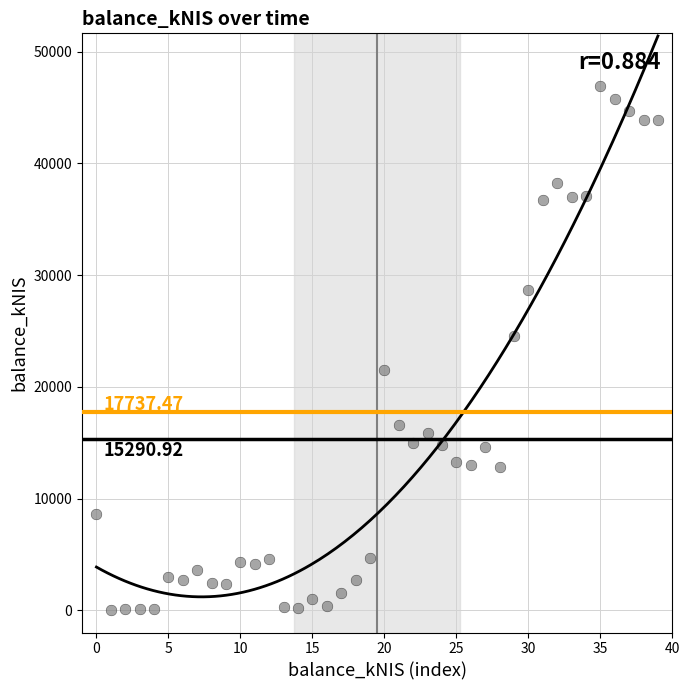

What is the range of Y values (max minus min)?

46959.7